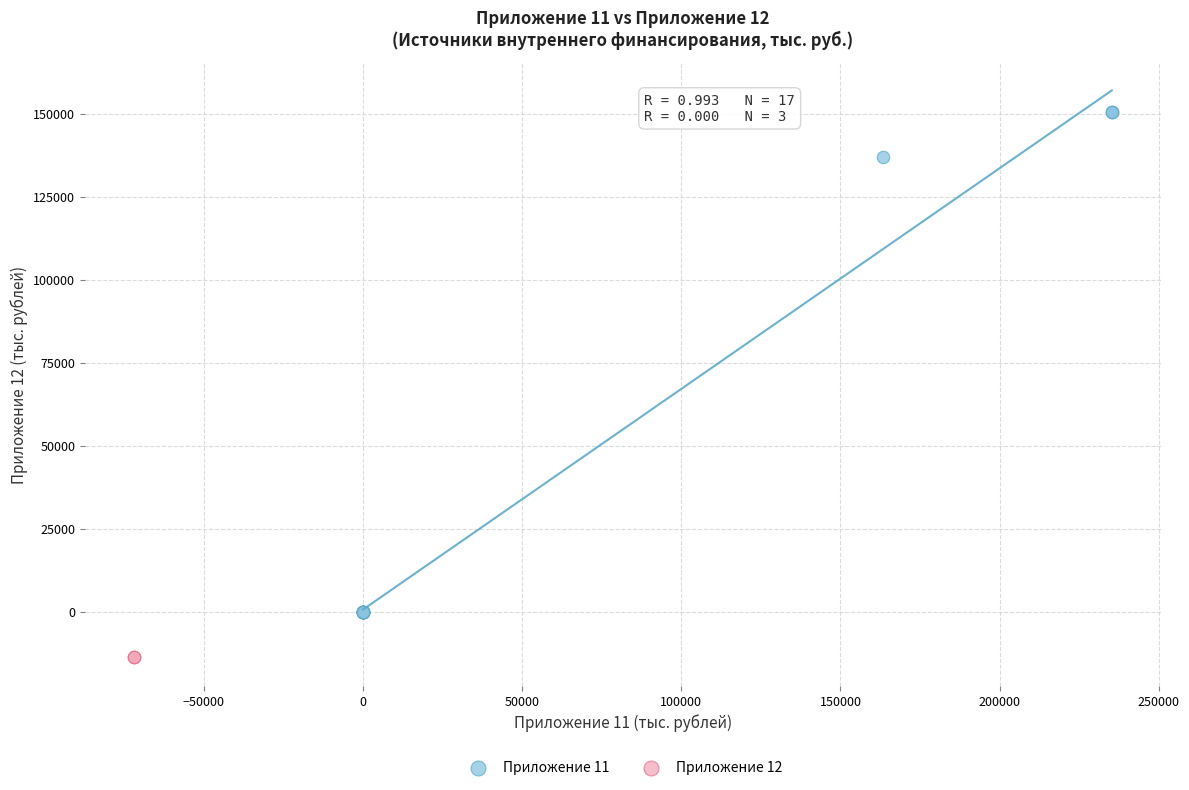

Which series reaches the minimum Y coordinate?

Приложение 12